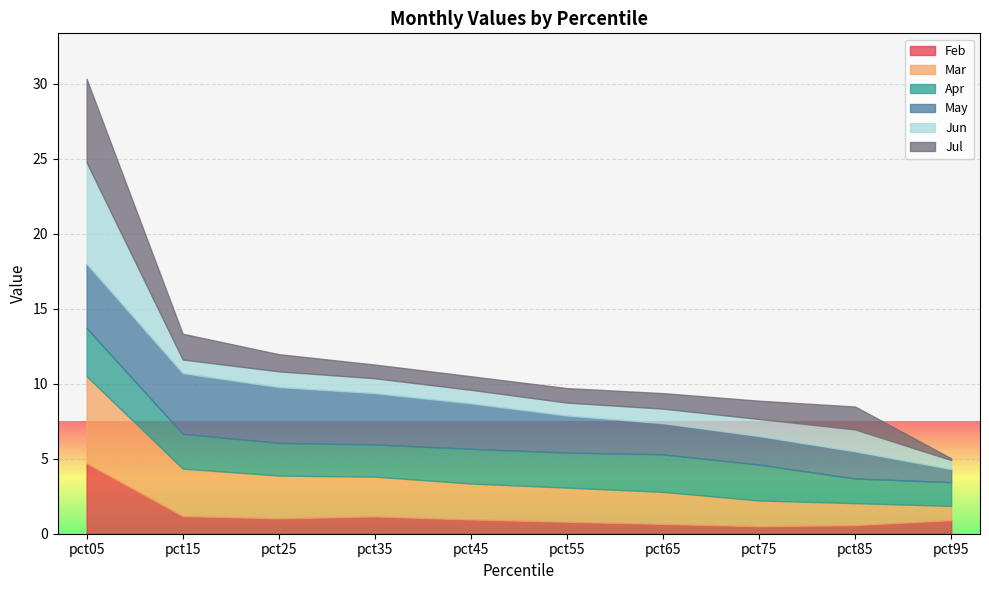

What is the approximate value of Jul at pct85?

1.5